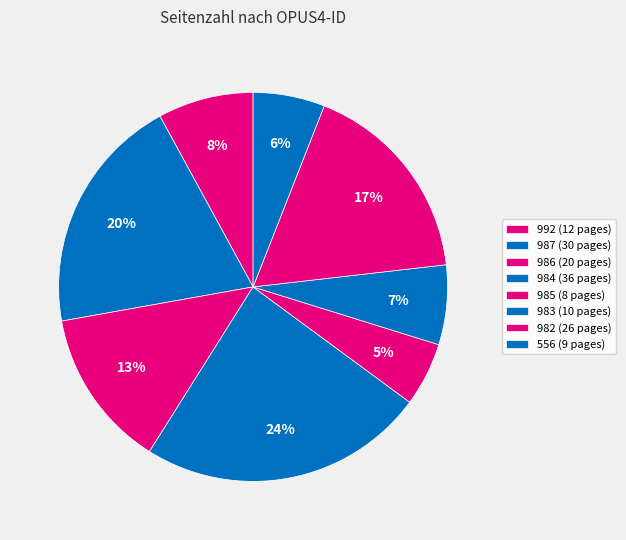

Which category has the biggest portion of the pie?

984